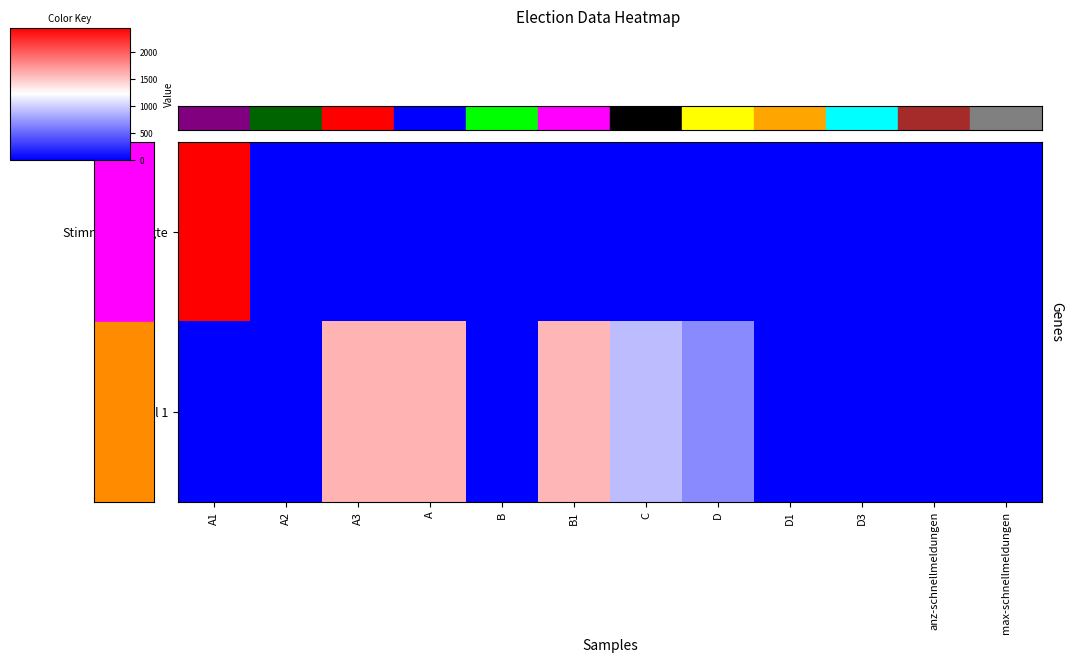

How many categories are shown in the chart?

12